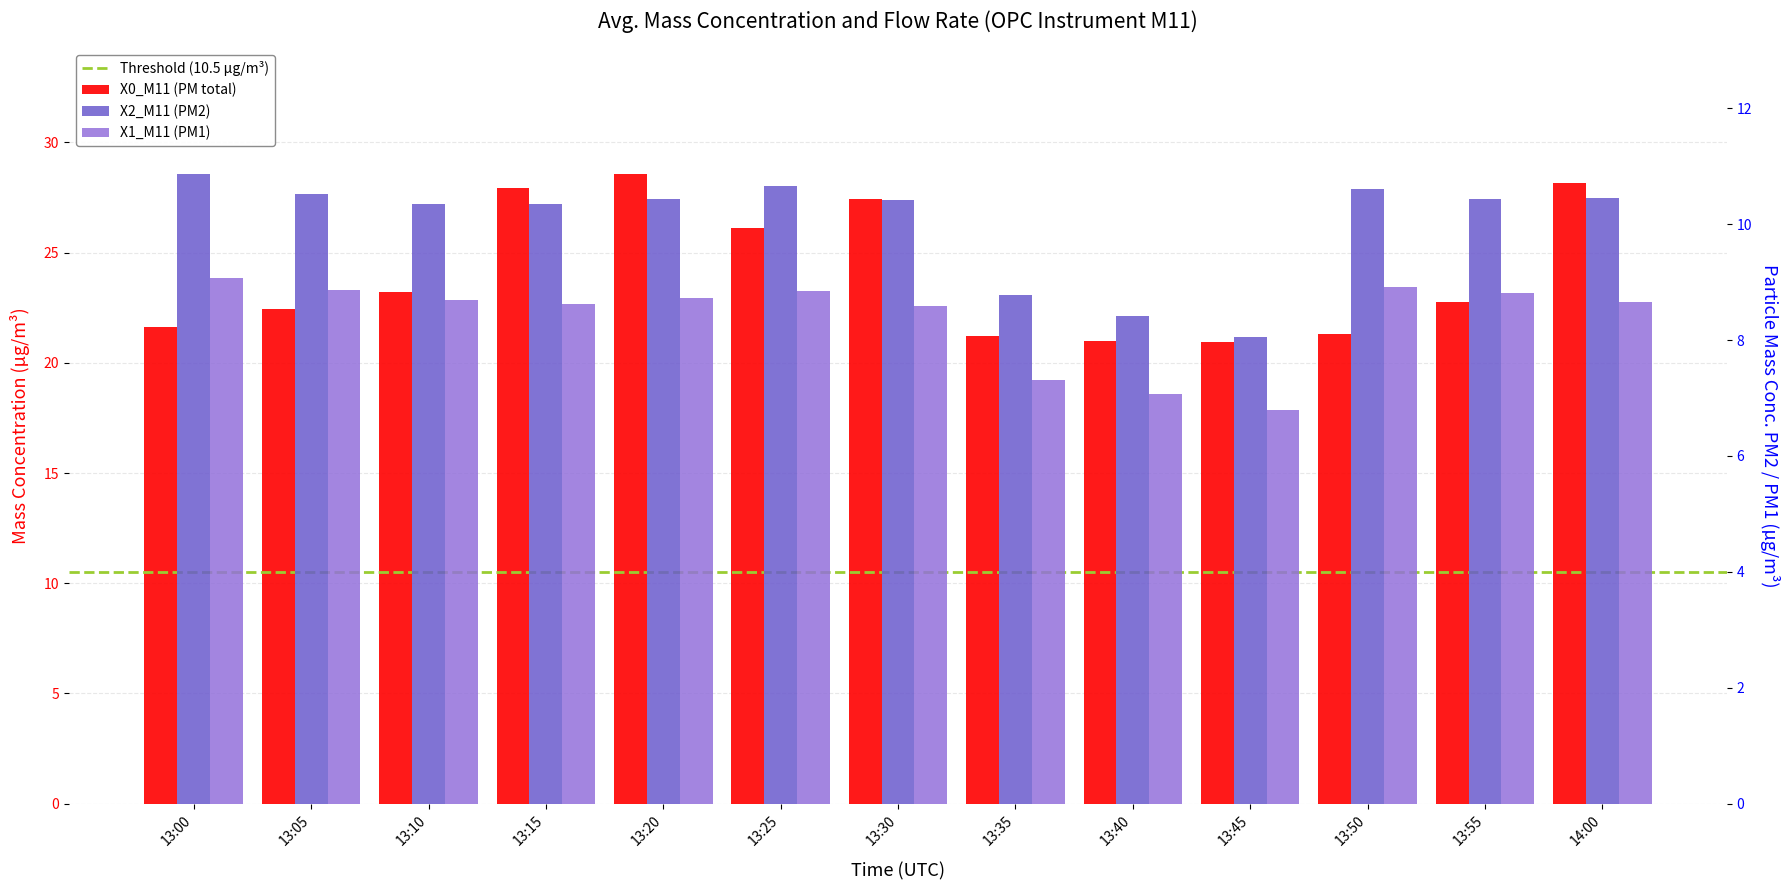

Is the value of X0_M11 at 13:00 greater than the value of X2_M11 at 13:30?

Yes